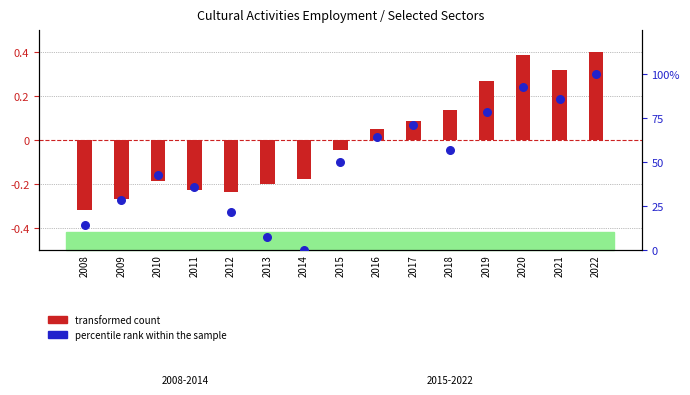

At how many categories does at least one series exceed 85?

3